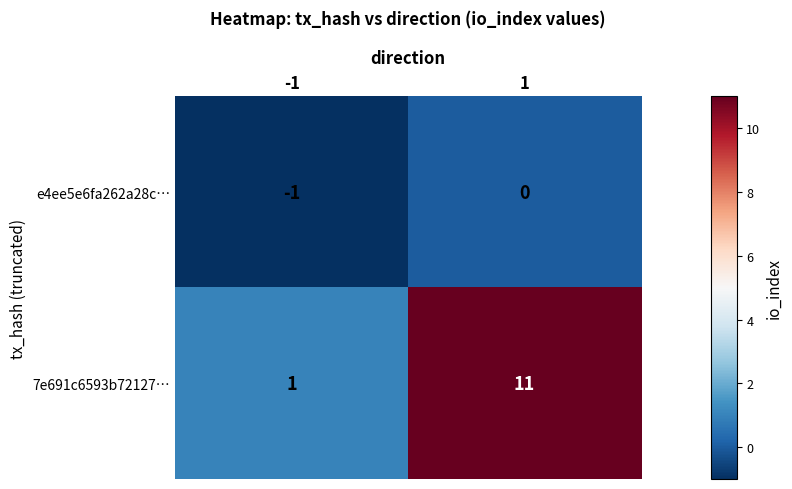

Which series has the largest total across all categories?

7e691c6593b72127…